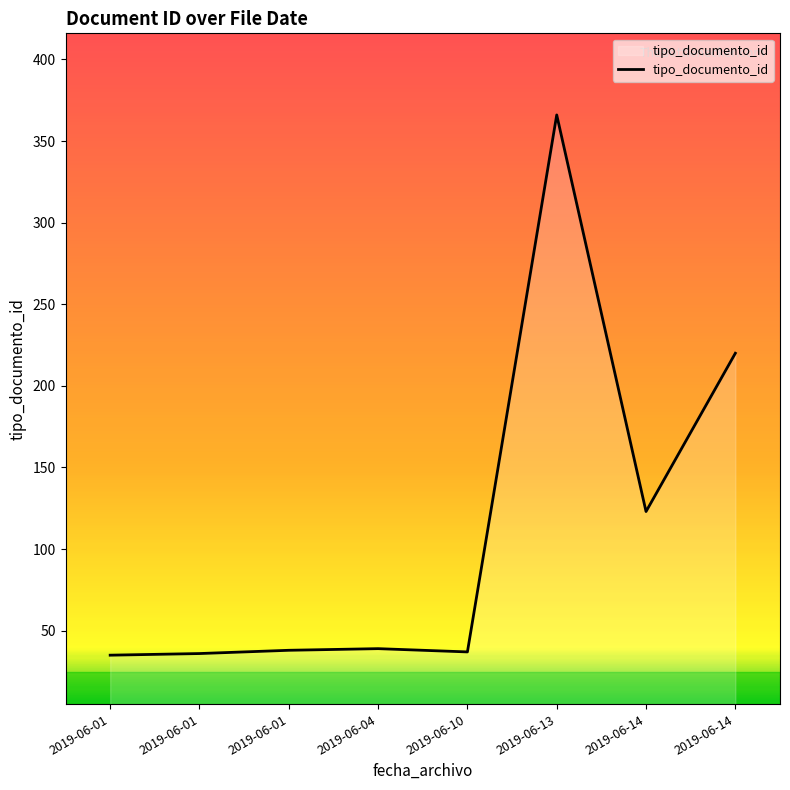

Where is the first local minimum?

2019-06-10